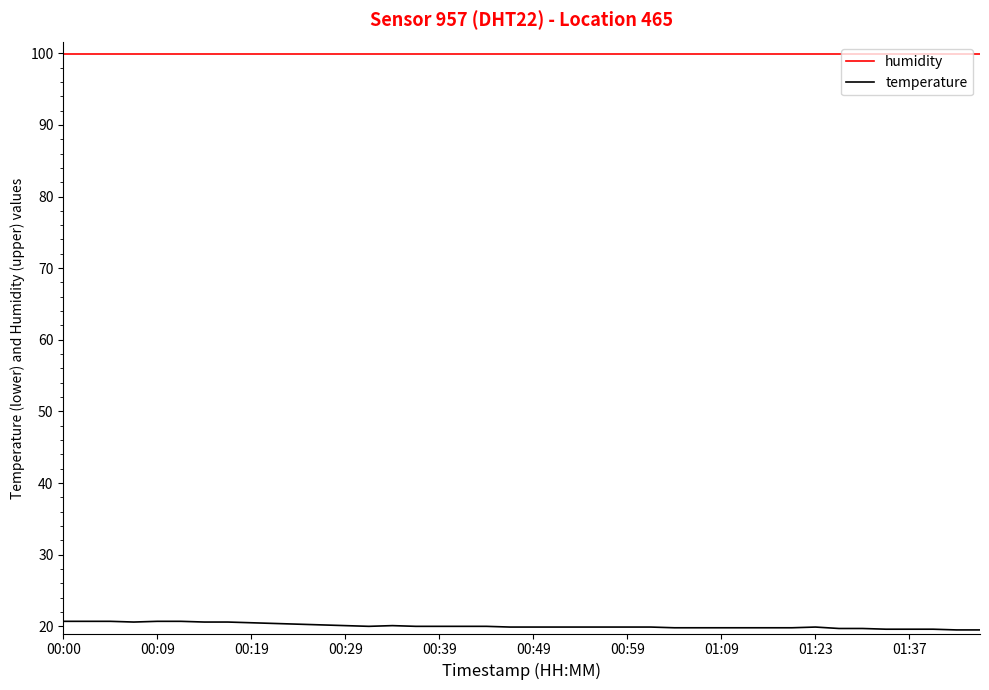

What are all the series names shown in the legend?

humidity, temperature